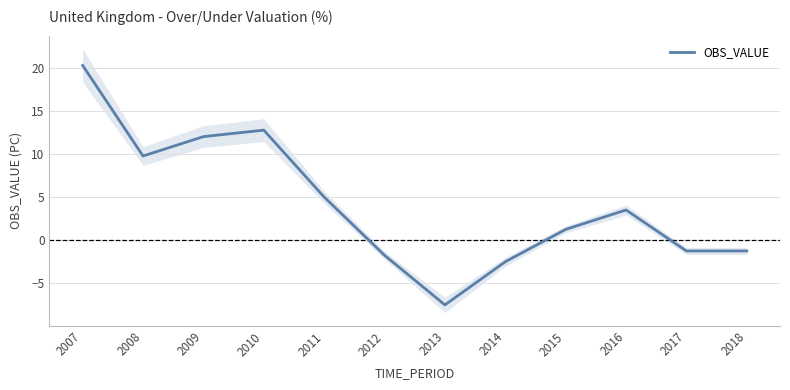

The value at 2012 is -1.8. True or false?

True